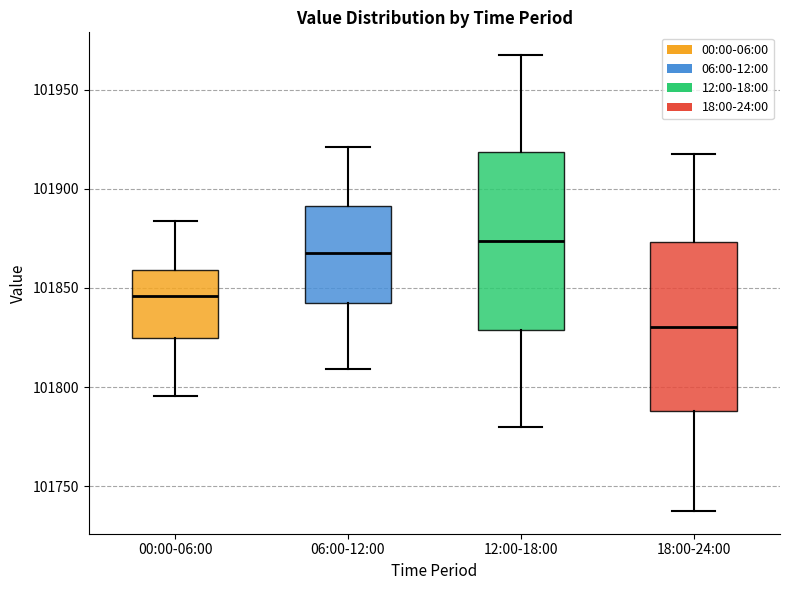

Reading left to right, read every box against the y-axis: the position of its median line, the range the box covers, and the ends of its whiskers. The values are not printed on the chart, so give them approximately, as read against the axis.

00:00-06:00: median 101845, box 101825 to 101860, whiskers 101795 to 101885
06:00-12:00: median 101870, box 101845 to 101890, whiskers 101810 to 101920
12:00-18:00: median 101875, box 101830 to 101920, whiskers 101780 to 101970
18:00-24:00: median 101830, box 101790 to 101875, whiskers 101740 to 101920